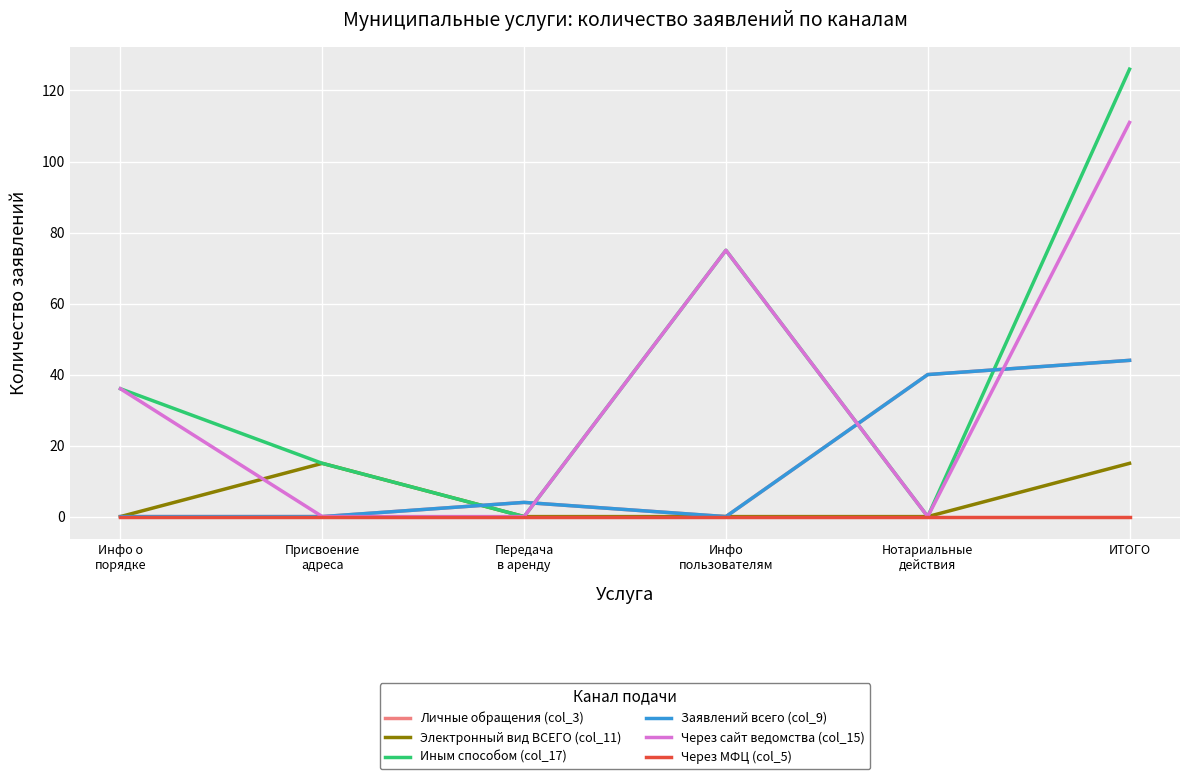

Is the value of Личные обращения (col_3) at Нотариальные
действия greater than the value of Через сайт ведомства (col_15) at Инфо о
порядке?

Yes